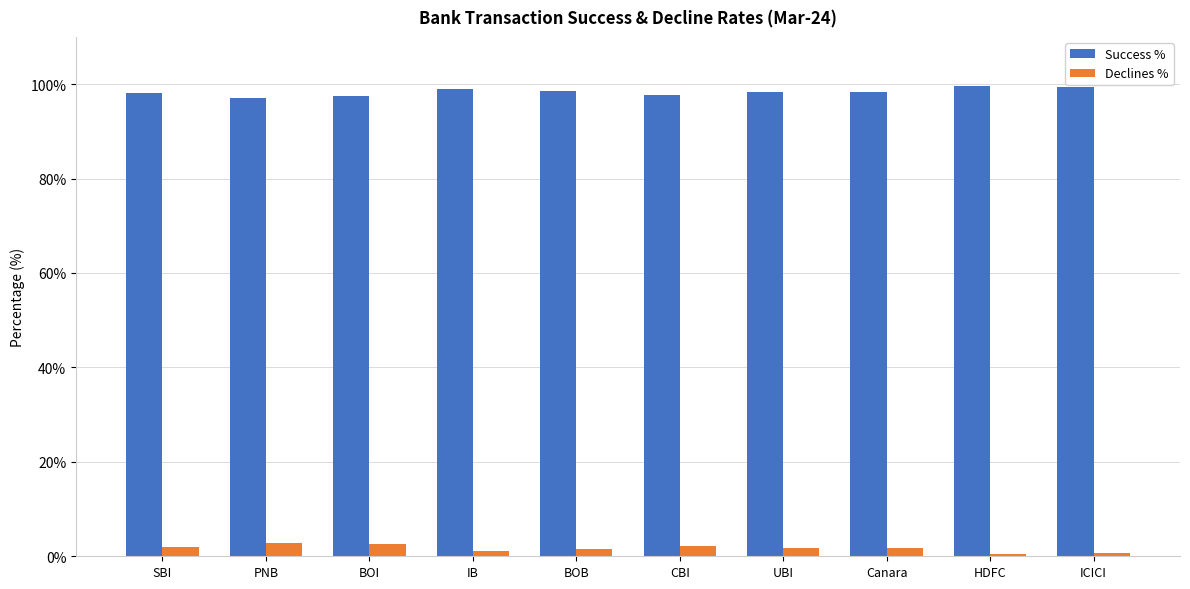

Where does the Declines % series first go above 1?

SBI